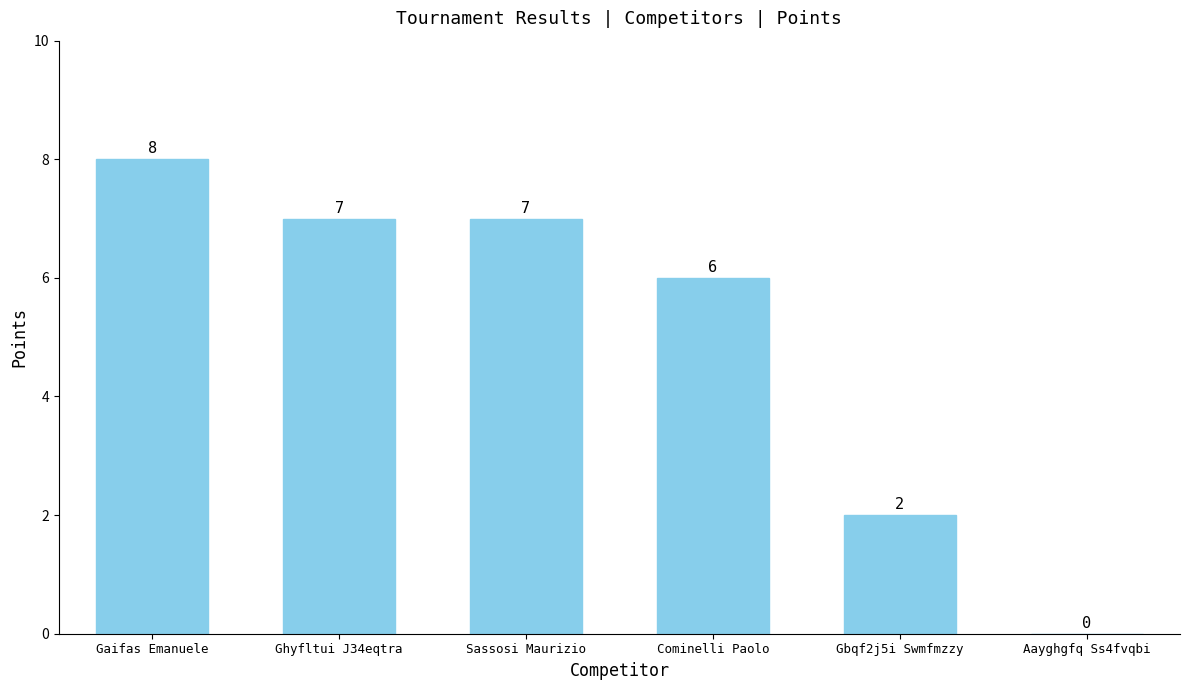

Which category has the highest value across all series?

Gaifas Emanuele